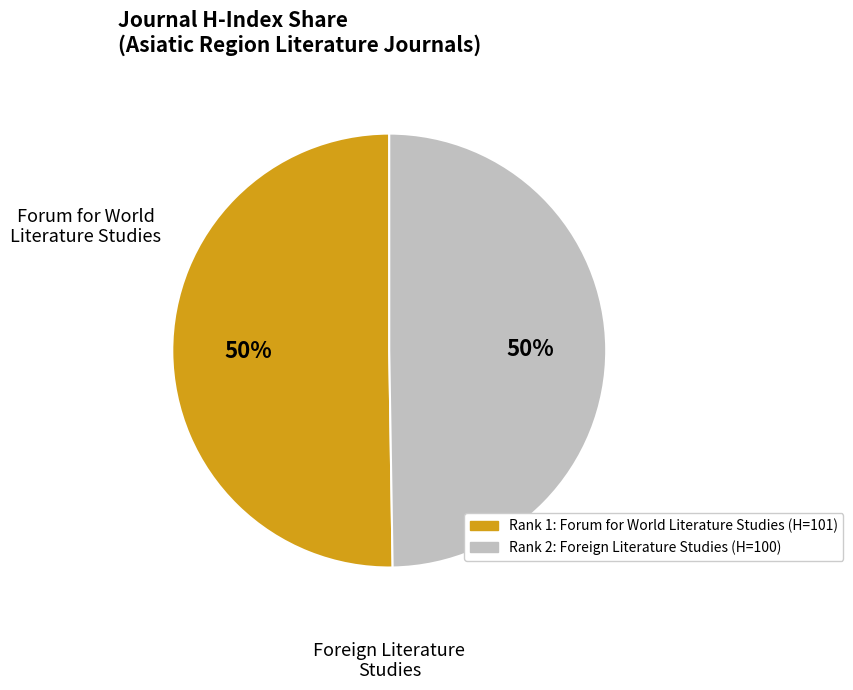

Count the number of slices in the pie.

2